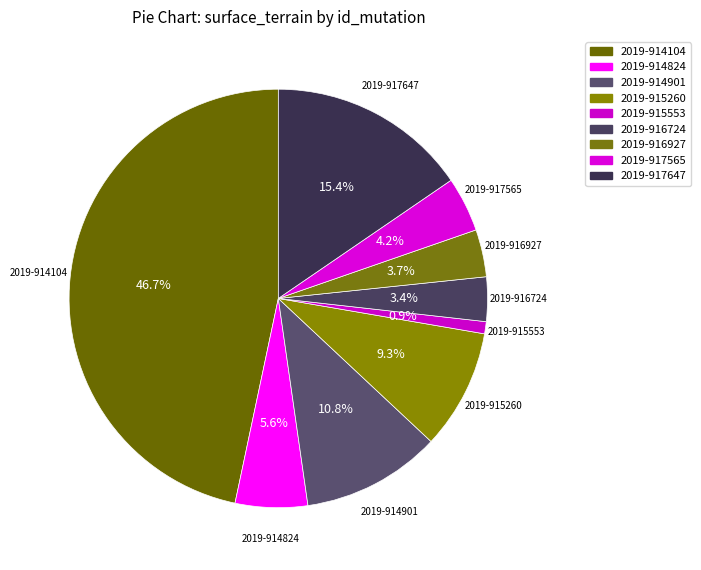

Does any single category account for the majority?

No